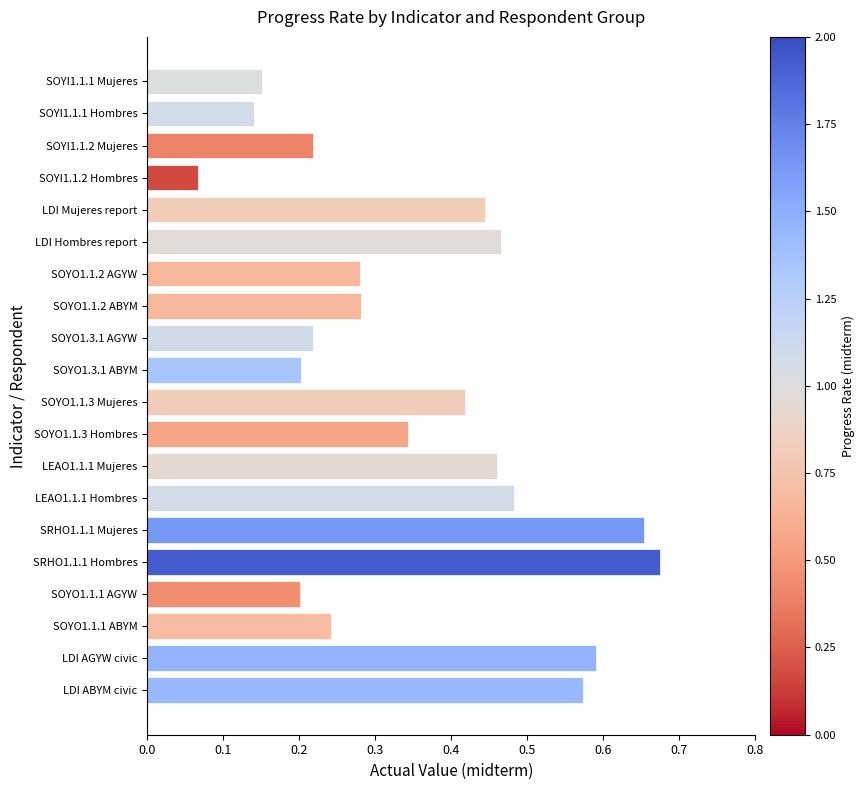

What is the label of the 16th bar from the bottom?

LDI Mujeres report